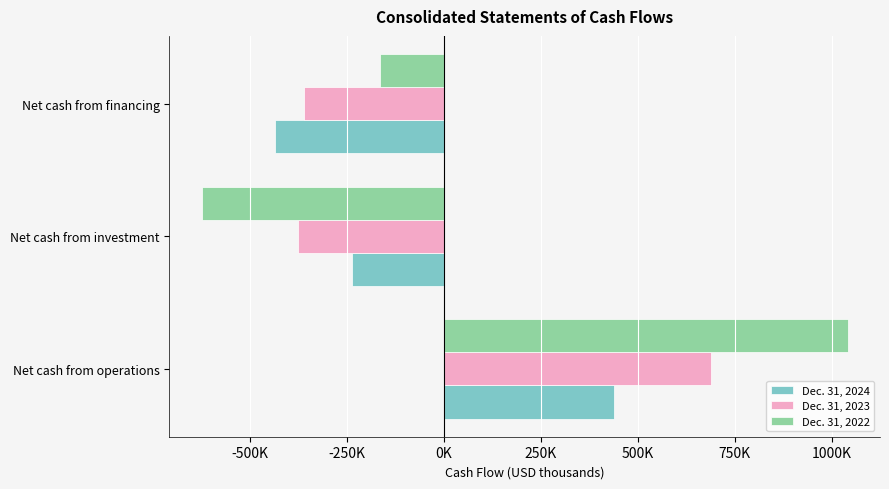

What are all the series names shown in the legend?

Dec. 31, 2024, Dec. 31, 2023, Dec. 31, 2022